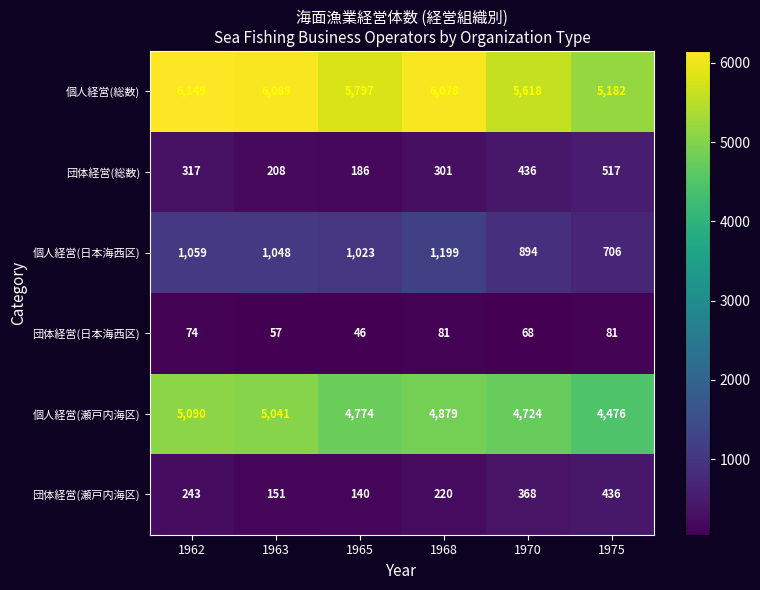

Which series changed the most between 1963 and 1975?

個人経営(総数)